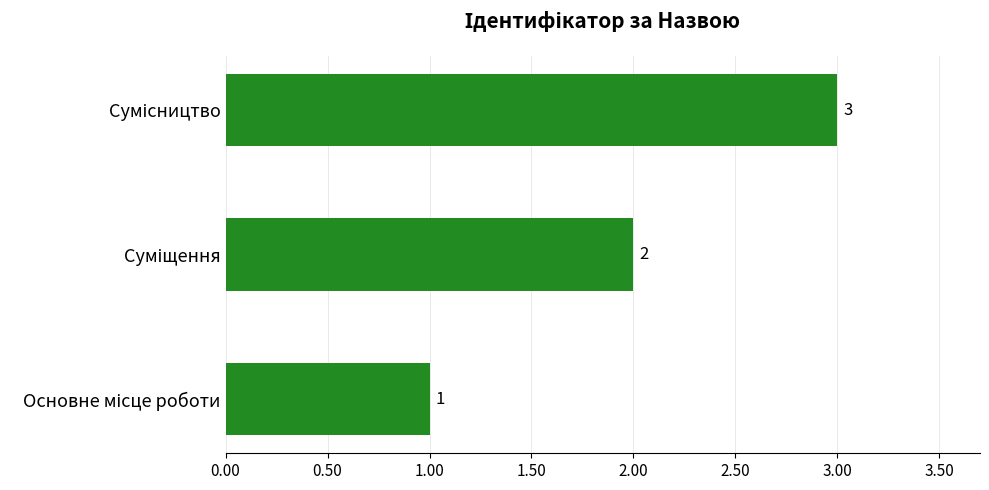

What is the sum of all values?

6